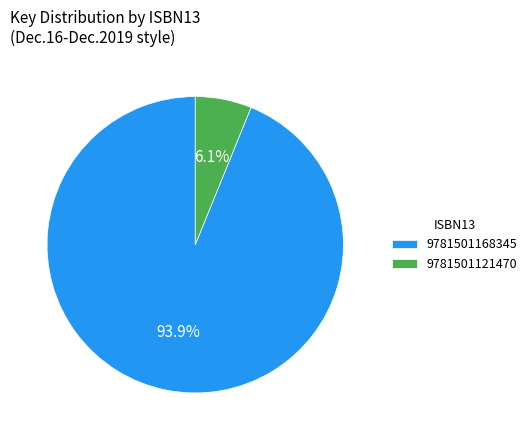

What percentage do 9781501121470 and 9781501168345 together represent?

100.0%